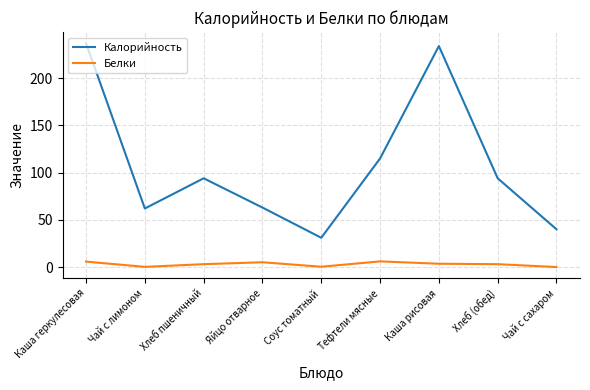

The Белки series shows 0.2 at Чай с лимоном. True or false?

True